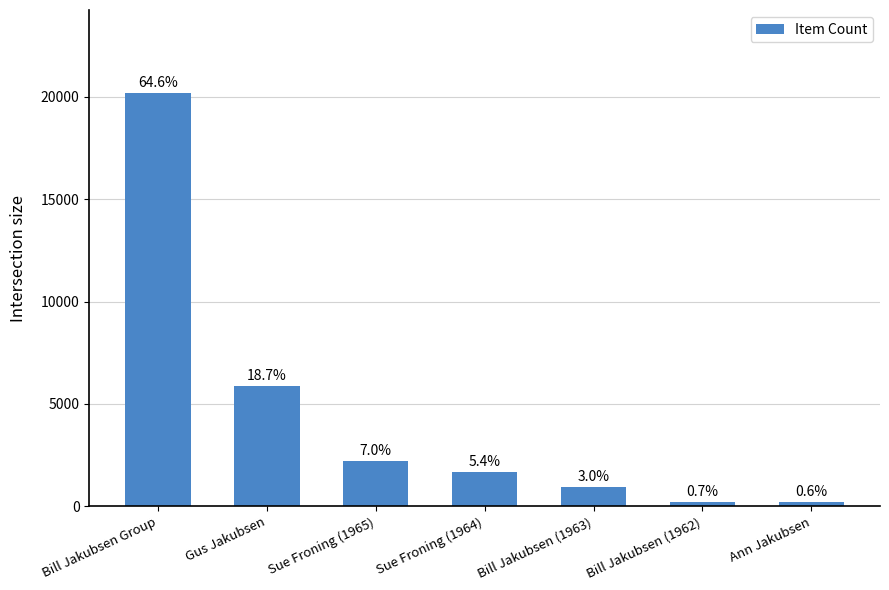

Reading right to left, transcribe all the data shown in this chart.

Ann Jakubsen=191	Bill Jakubsen (1962)=217	Bill Jakubsen (1963)=937	Sue Froning (1964)=1688	Sue Froning (1965)=2205	Gus Jakubsen=5850	Bill Jakubsen Group=20205